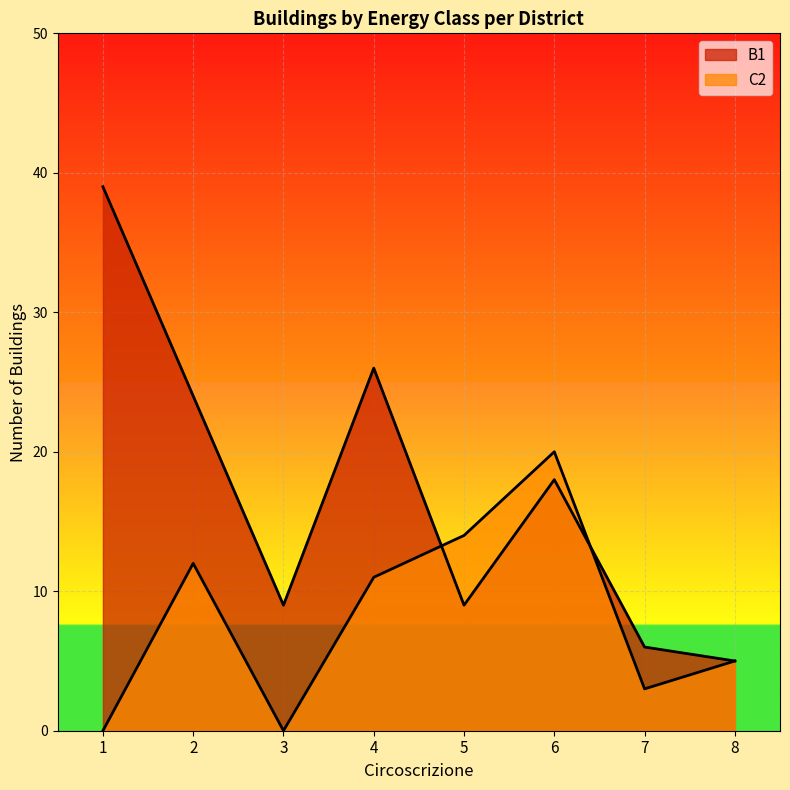

What is the value of the B1 point at the 7th from the left?

6